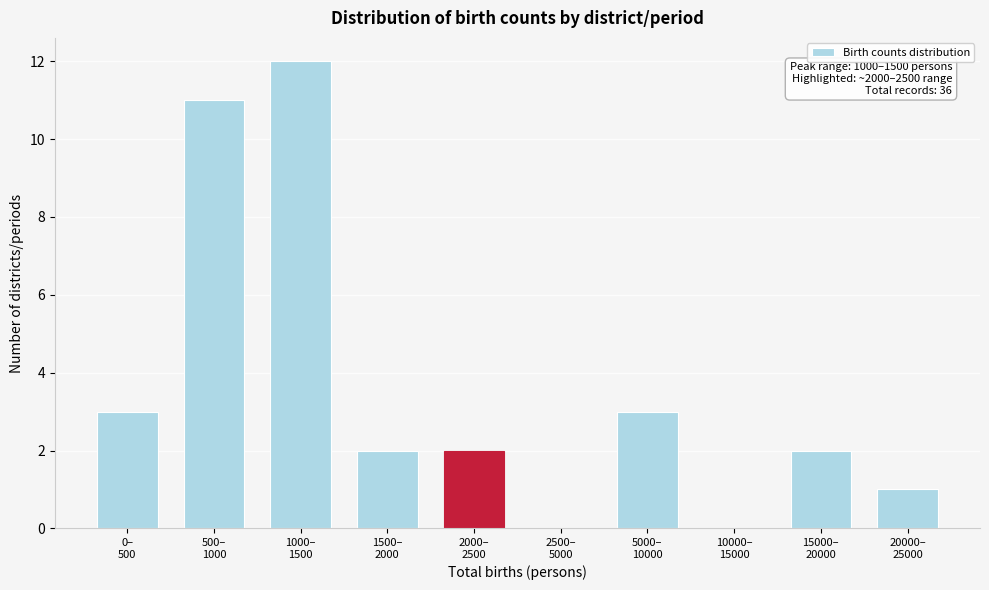

What is the maximum value shown in the chart?

12